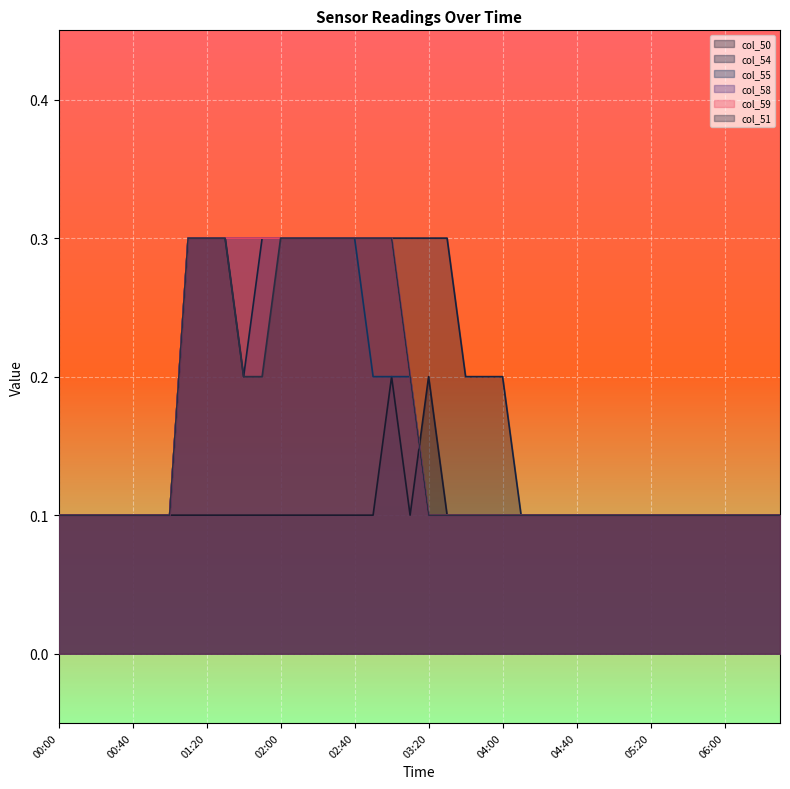

What is the sum of all col_58 values?

6.5